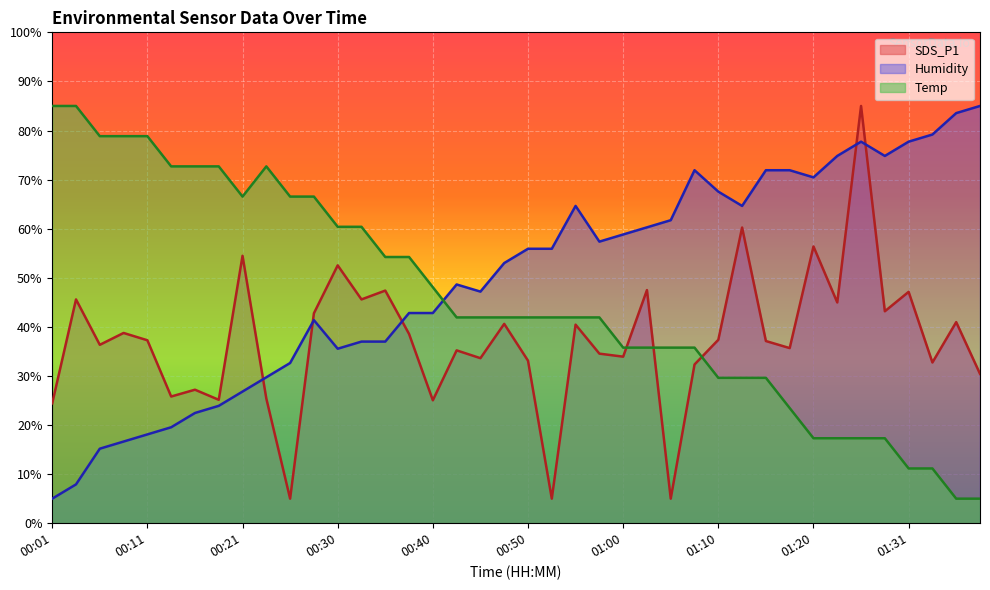

What is the sum of all Temp values?

1824.6